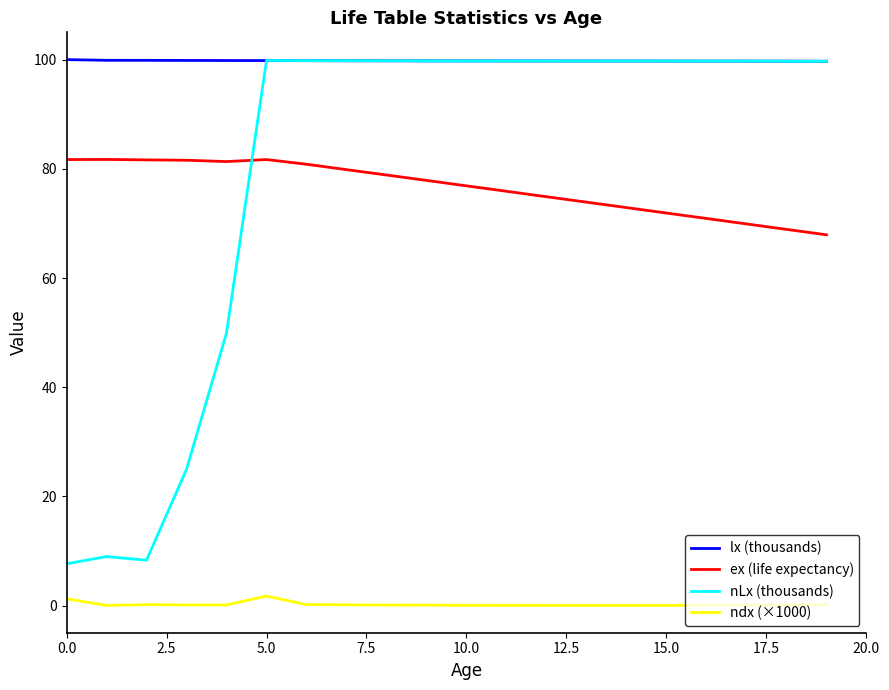

True or false: lx (thousands) and ex (life expectancy) cross at least once.

False